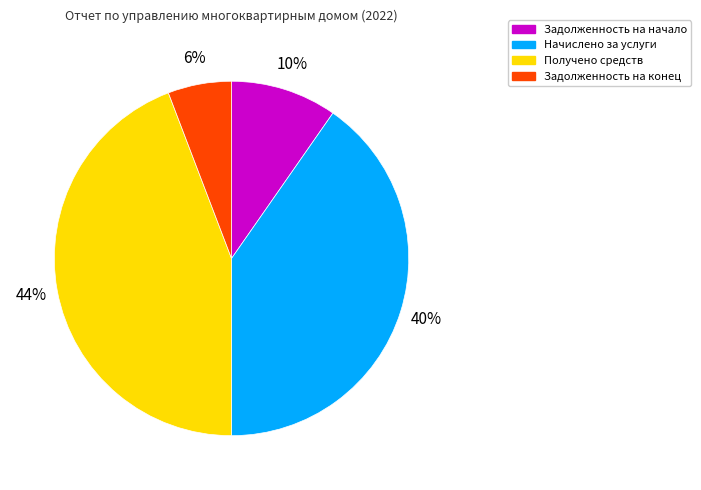

To the nearest percent, what is the difference between the Задолженность на конец and Задолженность на начало slice percentages?

4%